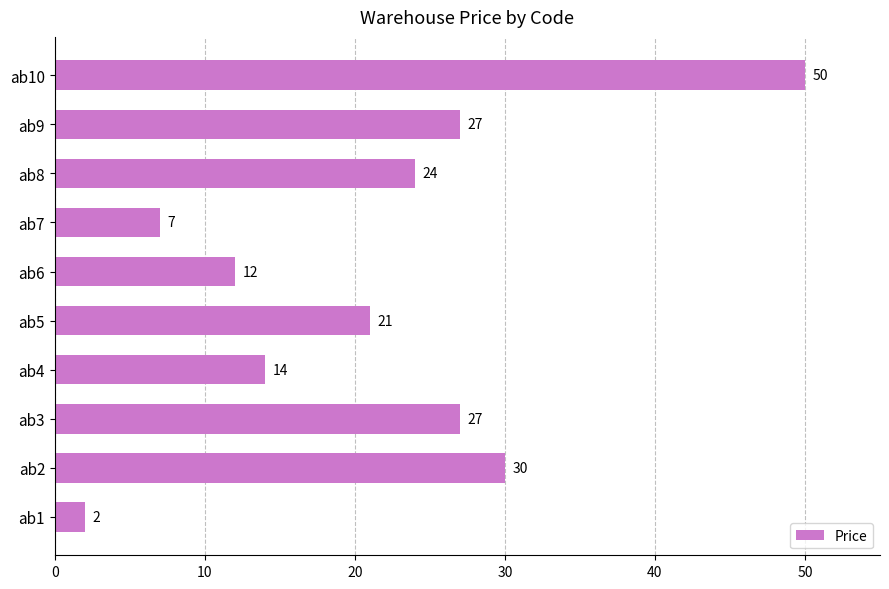

At which category does the chart reach its peak across all series?

ab10